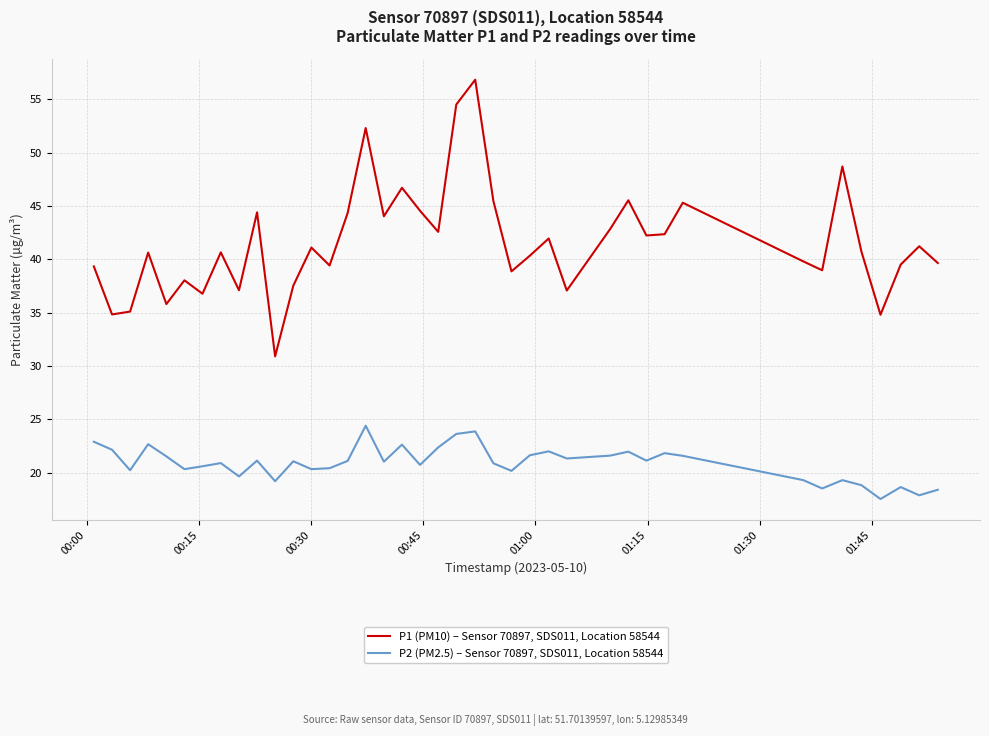

How many categories are shown in the chart?

40